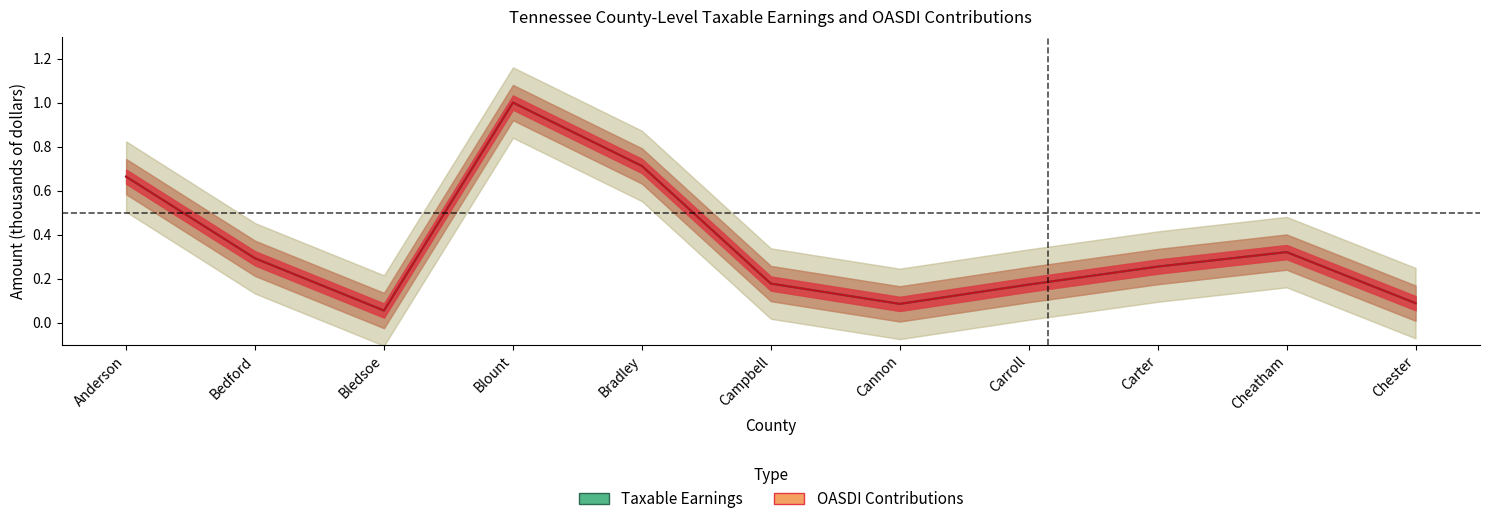

Is it true that OASDI Contributions (thousands) equals 0.6 at Cheatham?

False